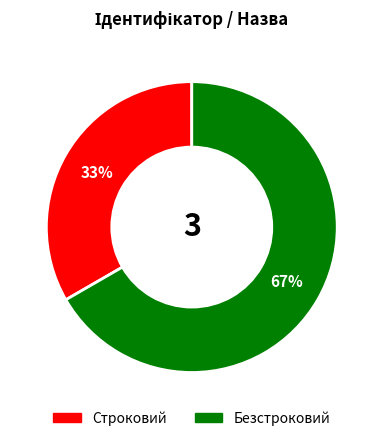

Between Безстроковий and Строковий, which is larger?

Безстроковий